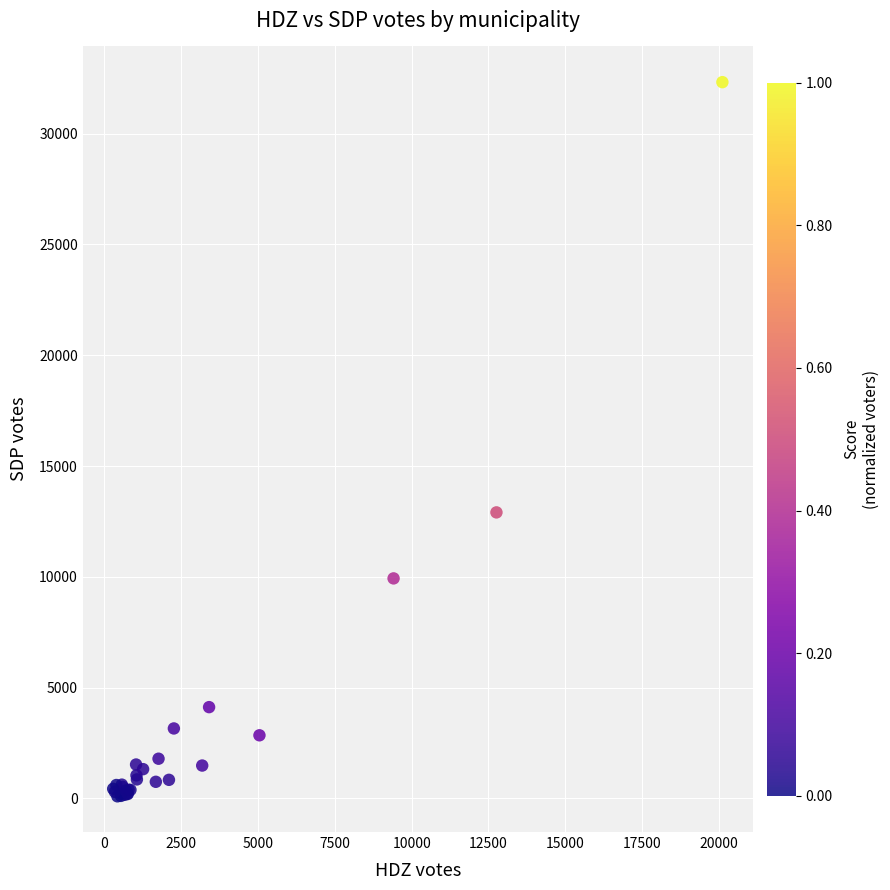

What Y value in the scatter plot is closest to 16208?

12907